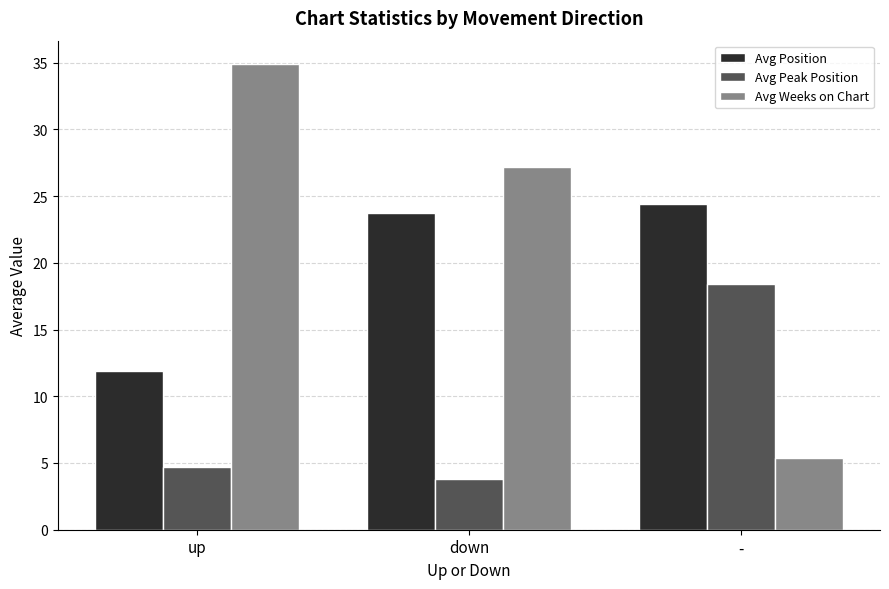

Read the Avg Weeks on Chart value at up.

34.9